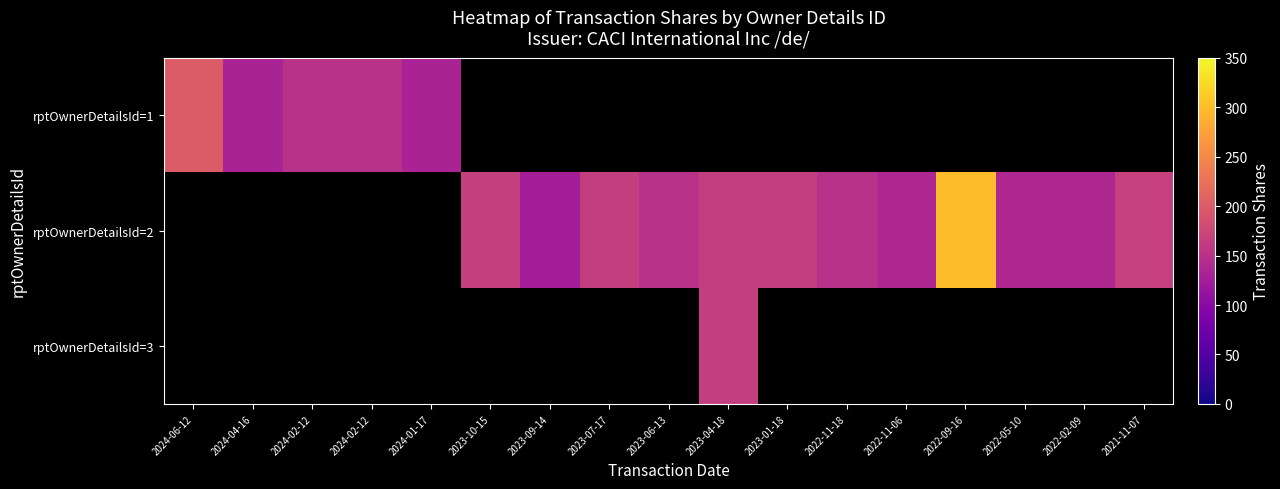

At which label does rptOwnerDetailsId=2 first exceed 138?

2023-10-15